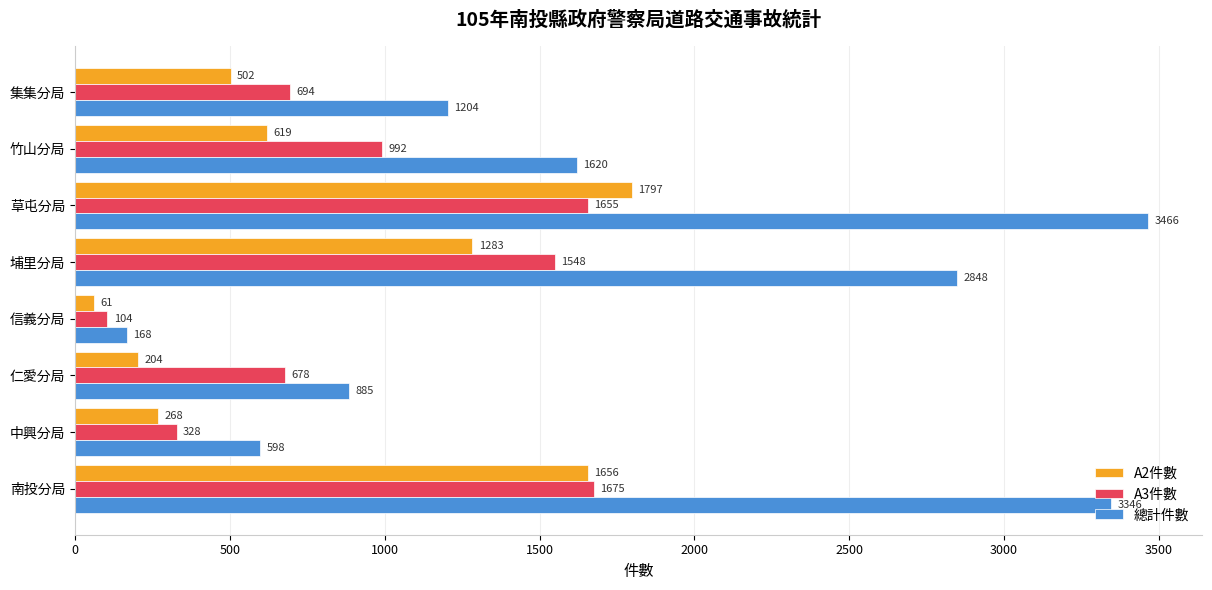

What are all the series names shown in the legend?

A2件數, A3件數, 總計件數